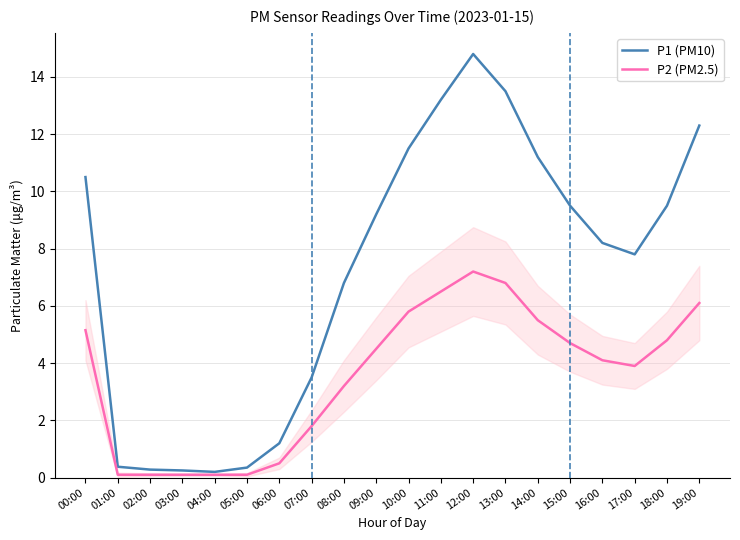

In P2 (PM2.5), how many points are higher than both neighbors (excluding endpoints)?

1